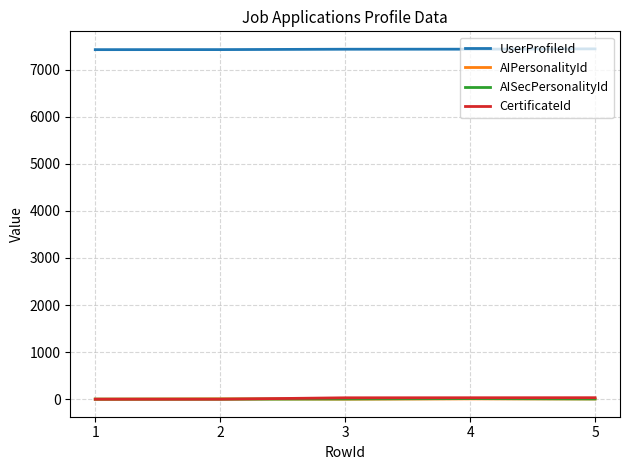

Is it true that CertificateId equals 31 at 4?

True